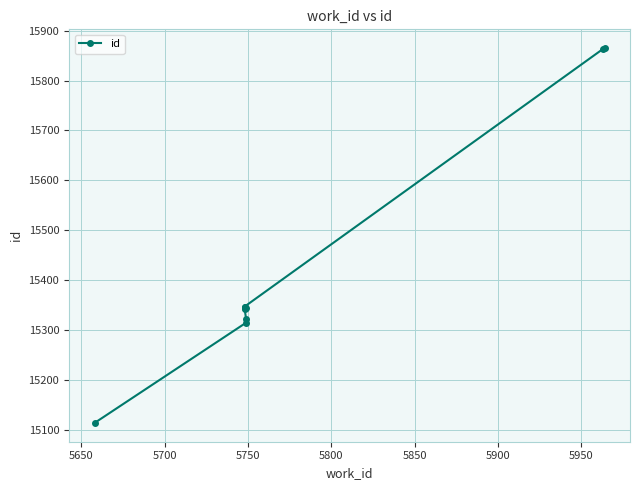

True or false: the data has more than 1 interior local peaks.

False